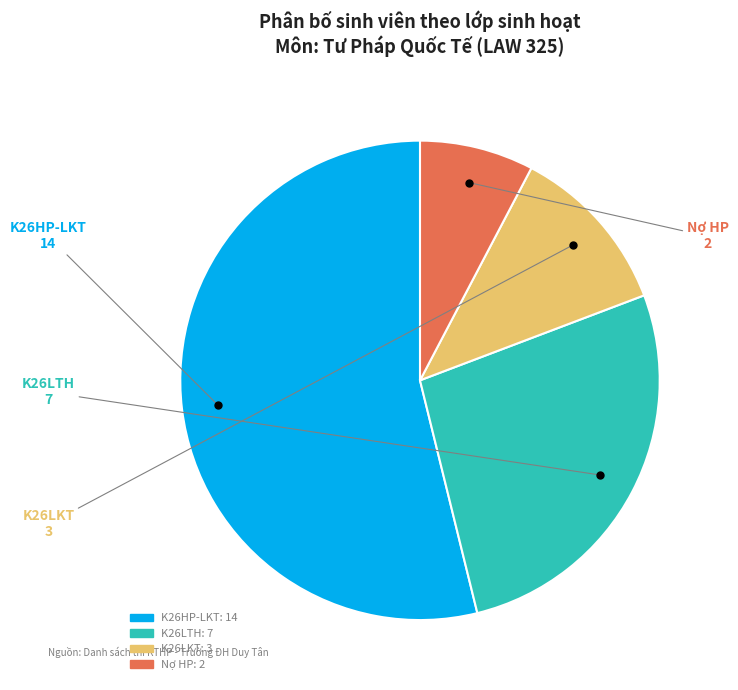

Does any single category account for the majority?

Yes